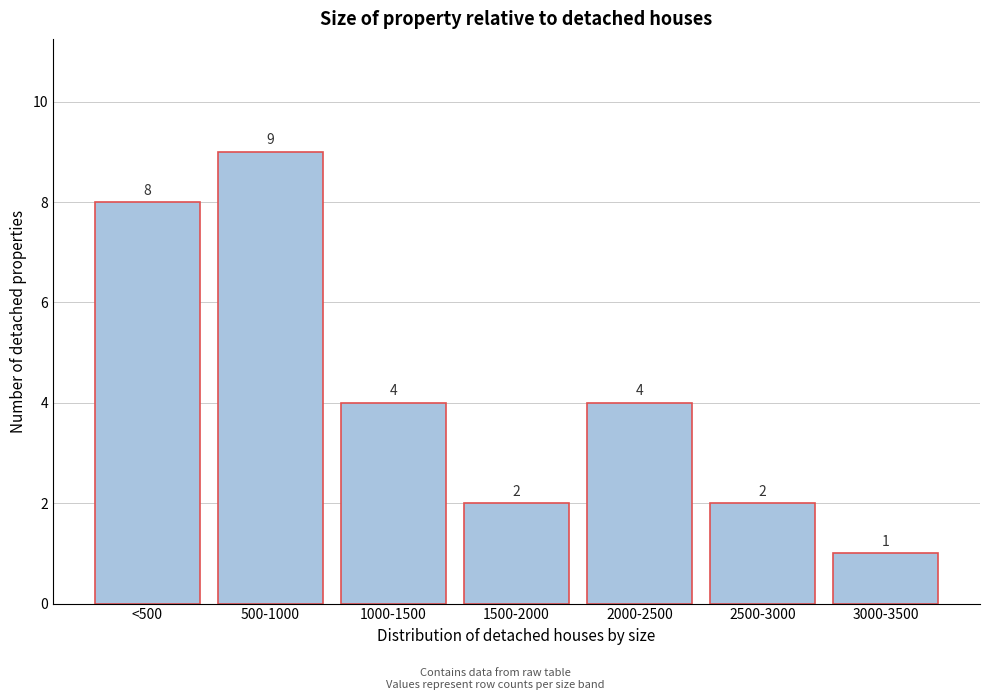

Reading right to left, transcribe all the data shown in this chart.

3000-3500=1	2500-3000=2	2000-2500=4	1500-2000=2	1000-1500=4	500-1000=9	<500=8